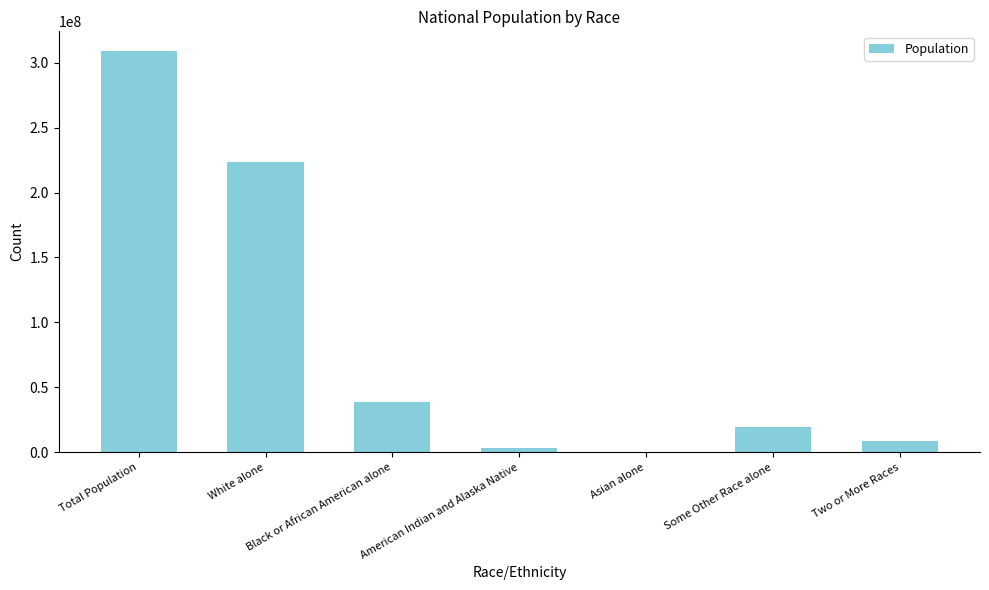

How many categories are shown in the chart?

7